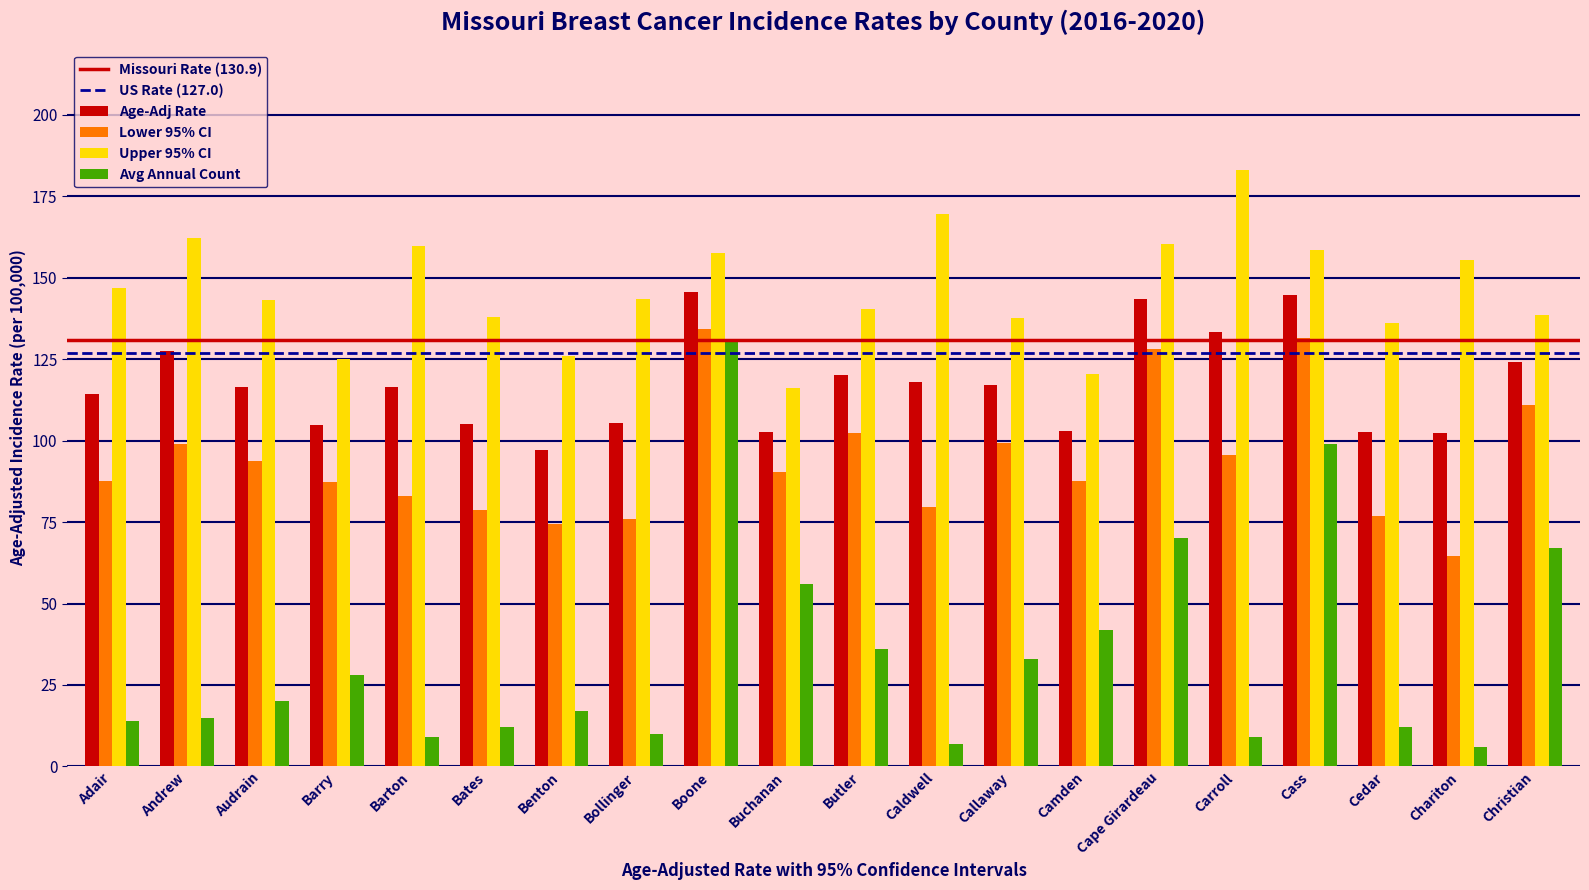

How many categories are shown in the chart?

20